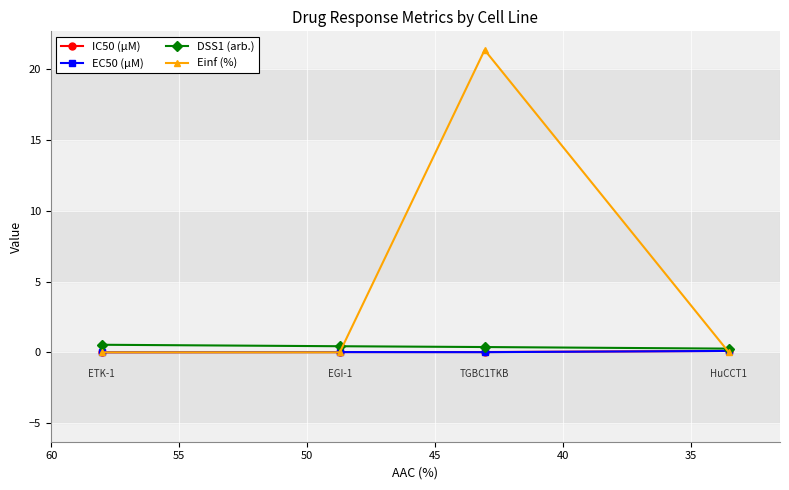

What is the value of the EC50 (µM) point at the 4th from the left?

0.1